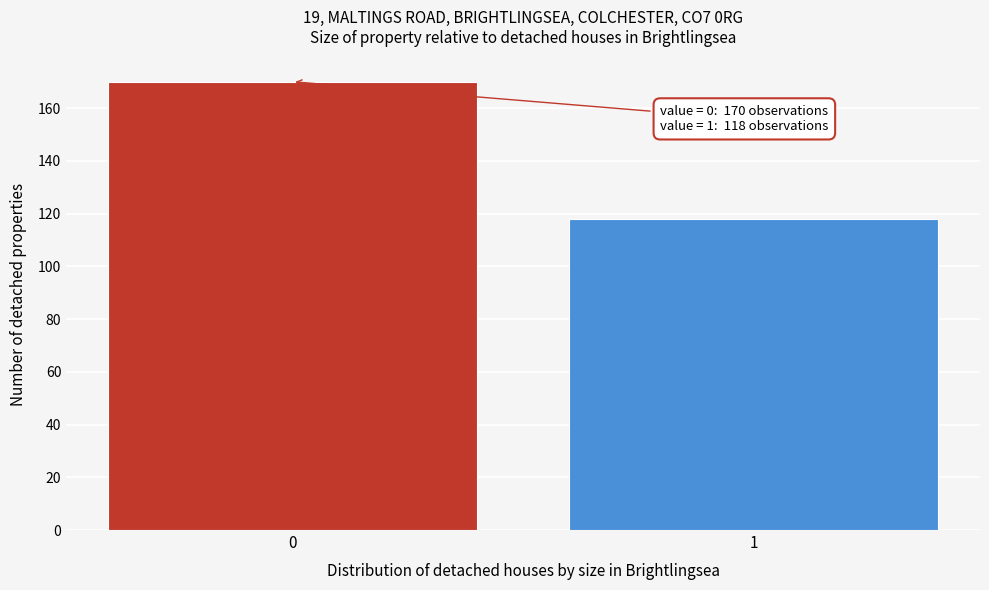

Reading right to left, list all the values displayed in this chart.

1=118	0=170